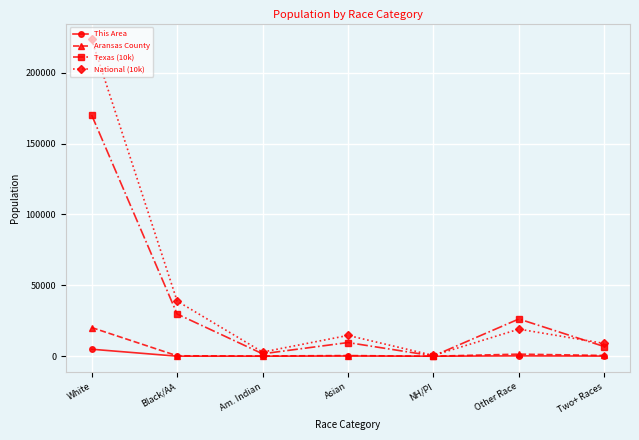

What is the value of the Aransas County point at the 4th from the left?

455